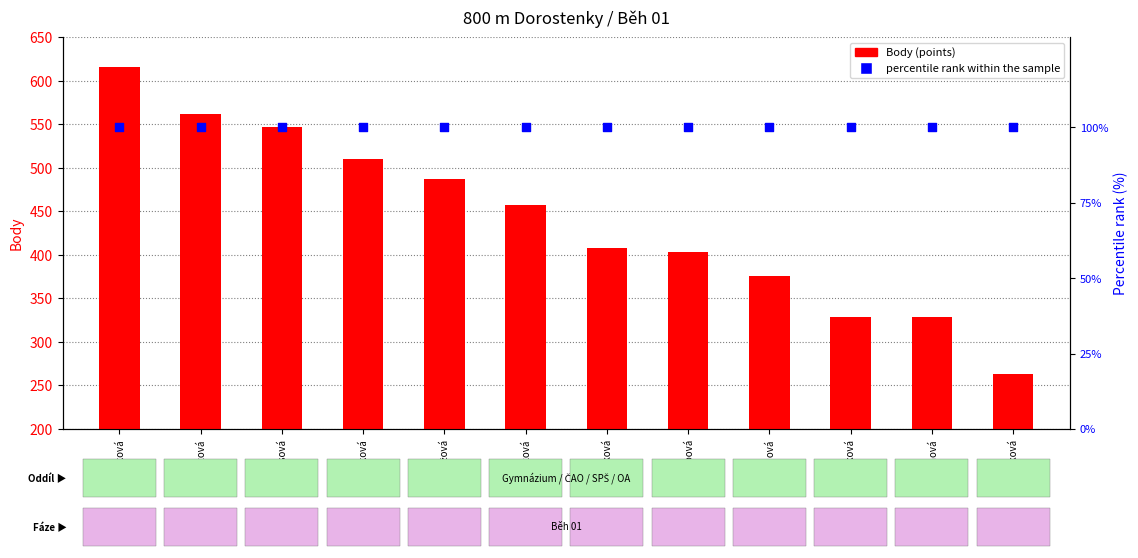

At which category is the sum across all series the highest?

Syrovátková